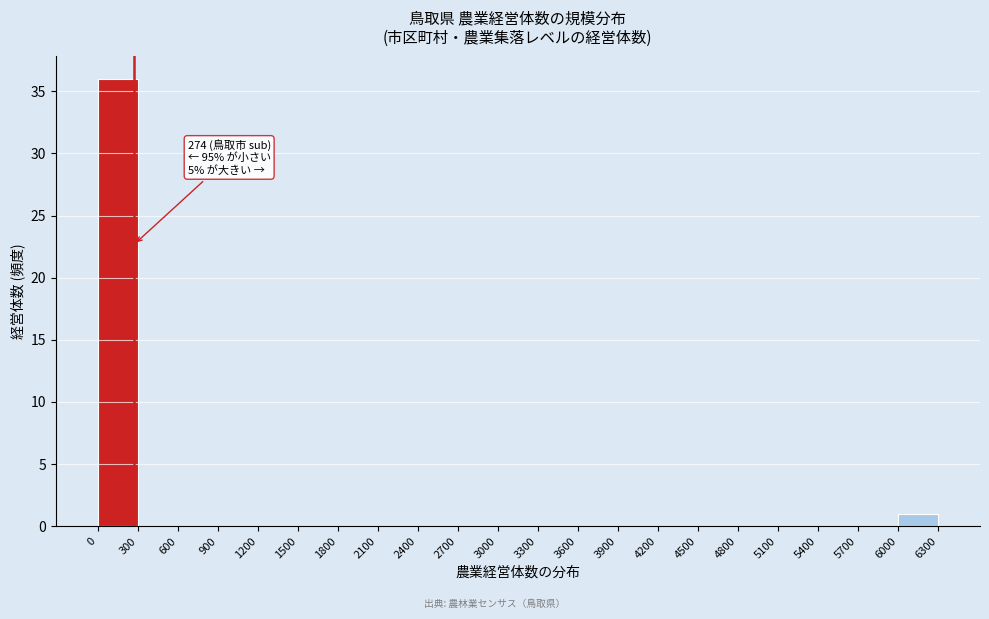

Over which range of the x-axis is the bar tallest?

0 to 300